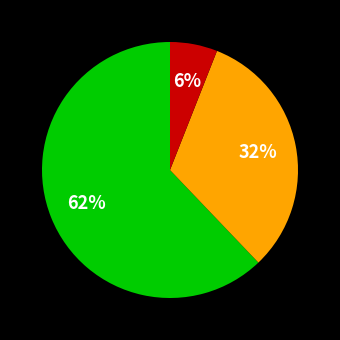

To the nearest percent, what is the difference between the largest and smallest slice percentages?

56%